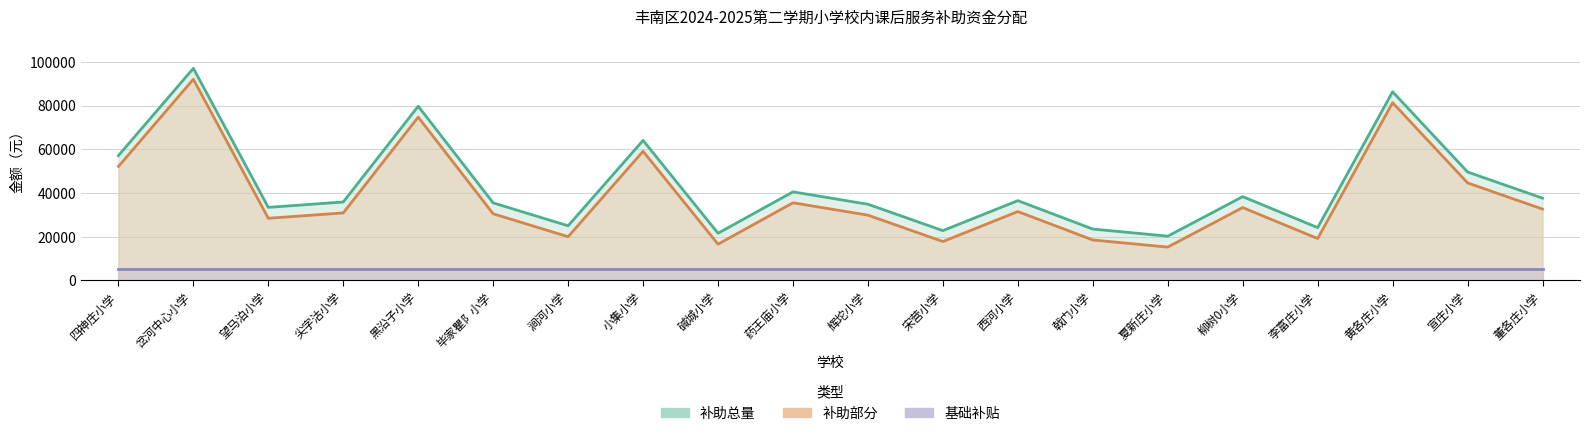

True or false: 补助部分 and 补助总量 cross at least once.

False